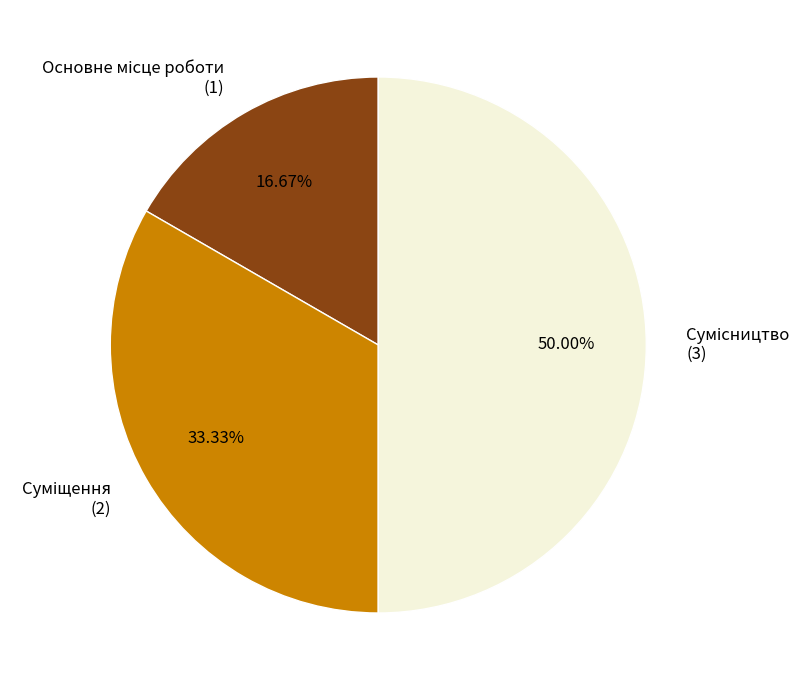

How many slices are in this pie chart?

3